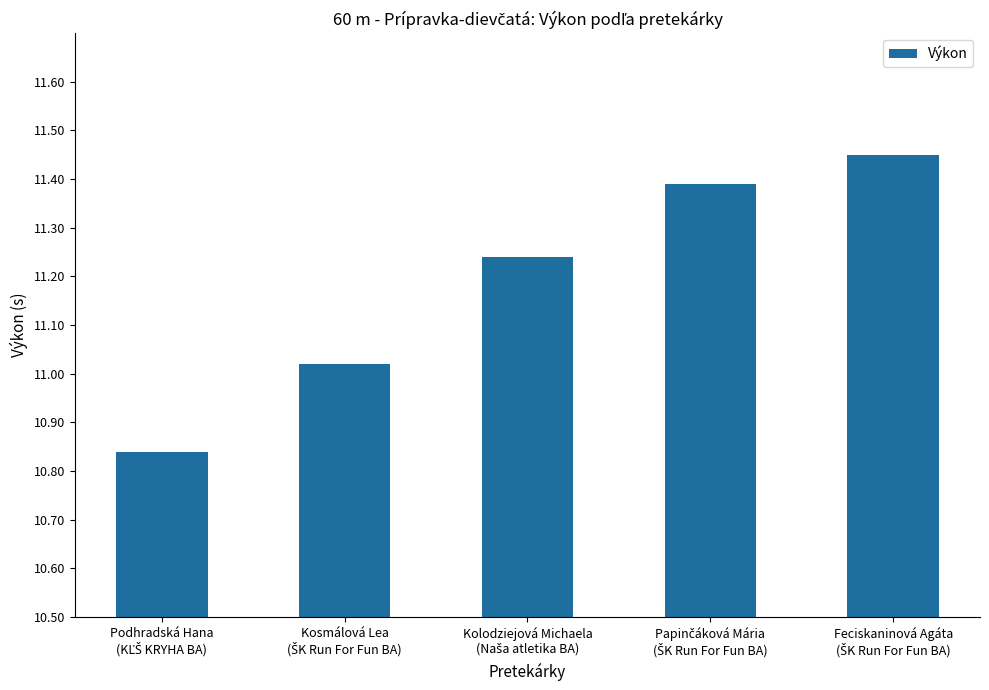

Are the bars horizontal?

No